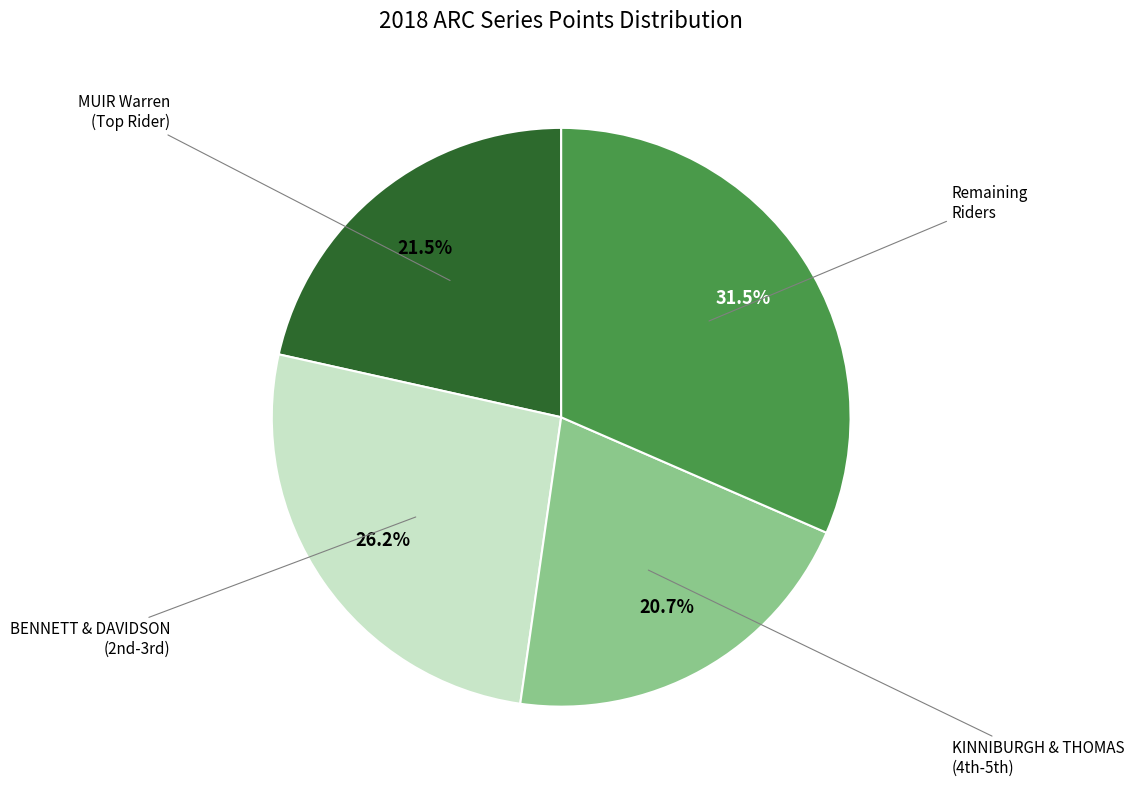

Is there any slice that represents more than half of the pie?

No